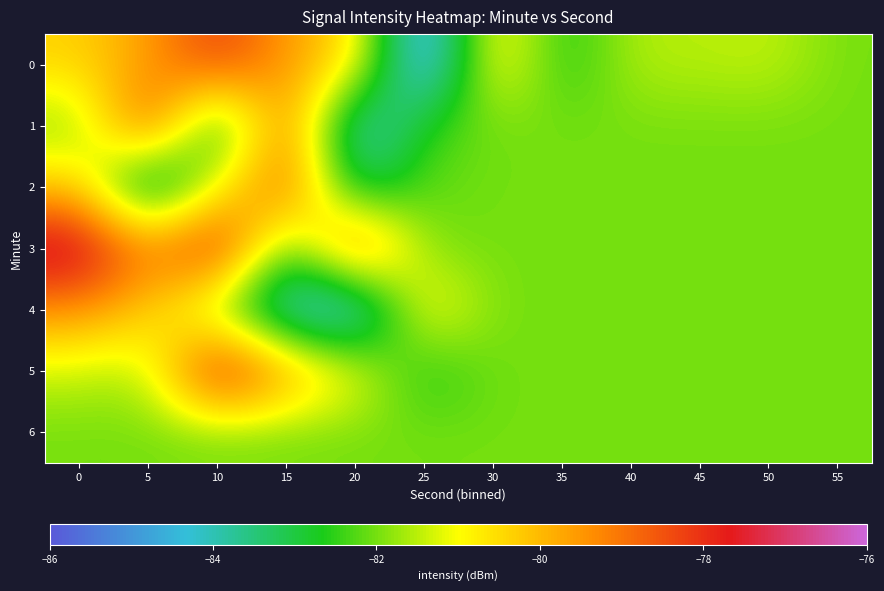

What is the total value across all series at 0?

-562.3